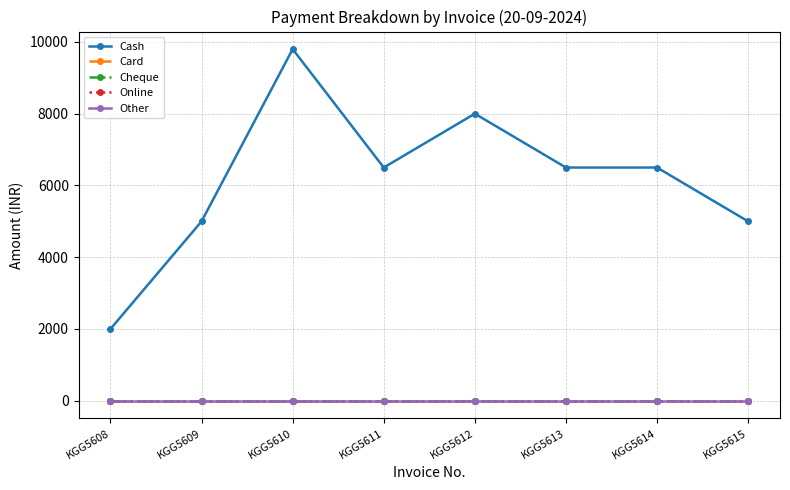

True or false: Online and Other intersect in this chart.

False